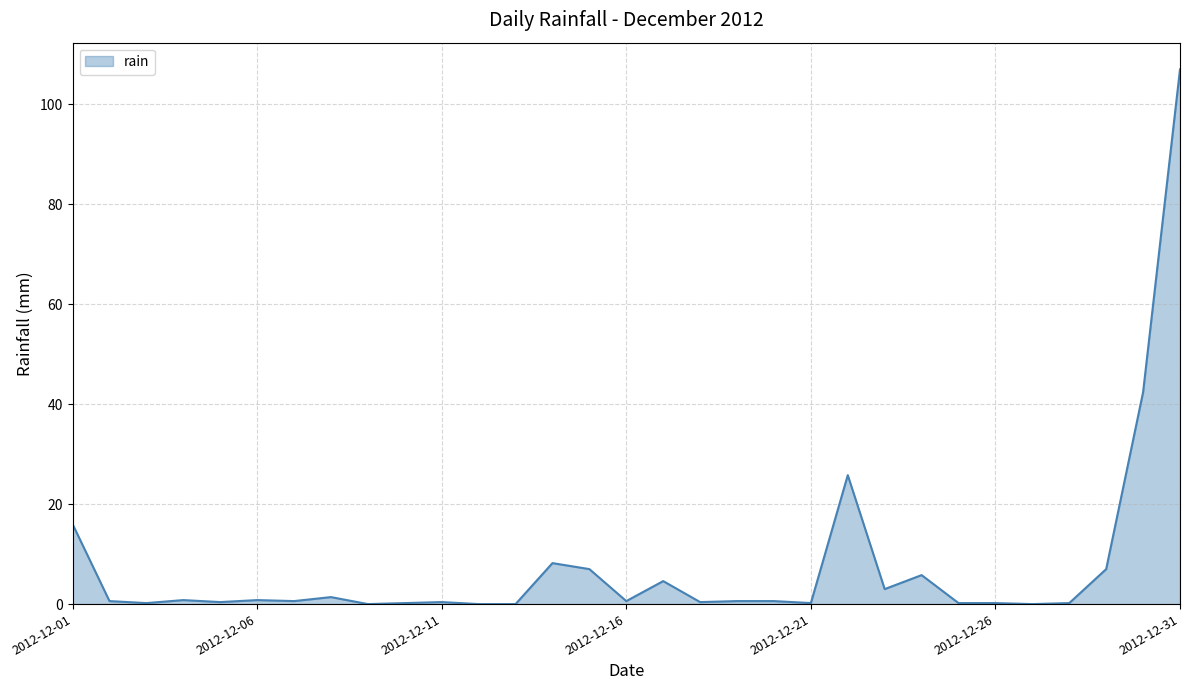

What is the greatest value displayed?

107.0